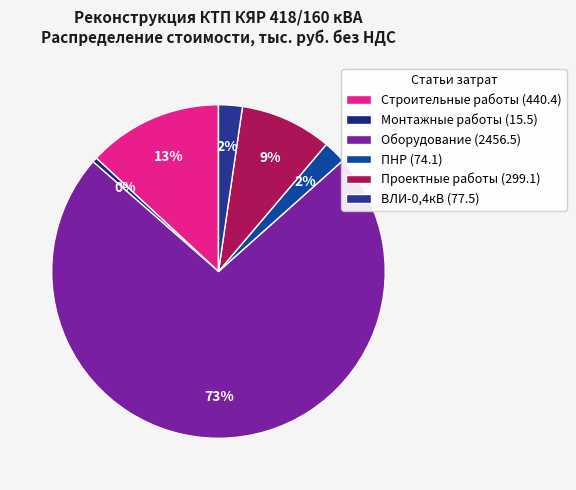

To the nearest percent, what is the difference between the Оборудование and Монтажные работы slice percentages?

73%